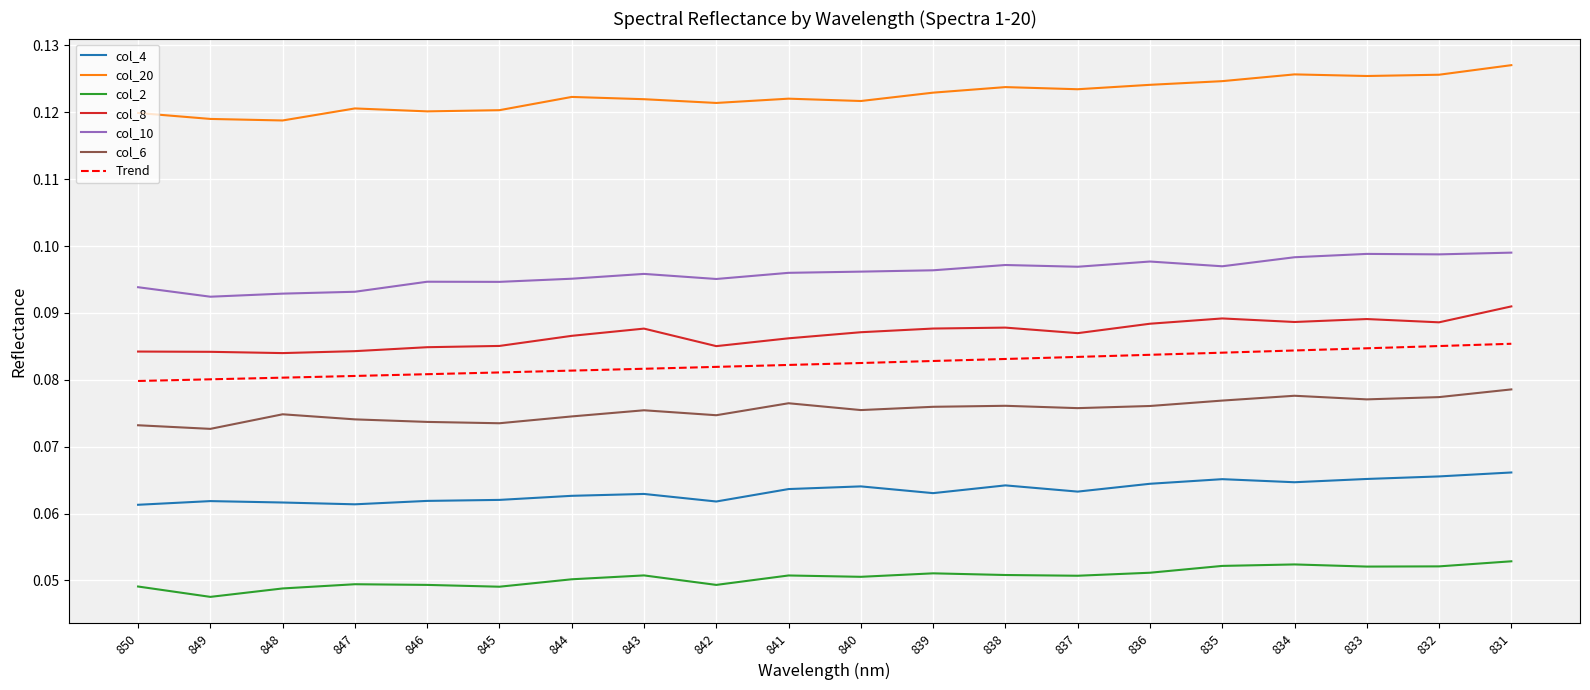

What is the value of the col_2 point at the 8th from the left?

0.1